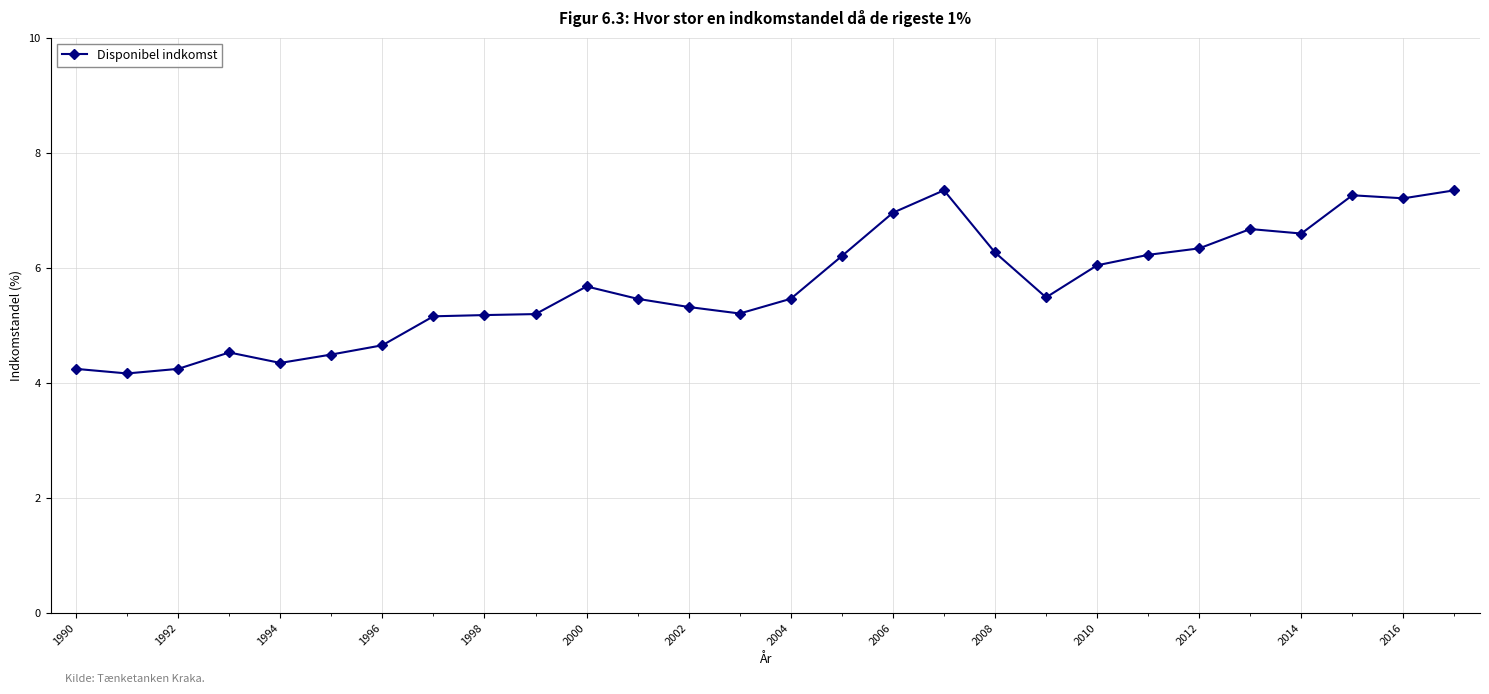

How many distinct data groups are displayed?

1